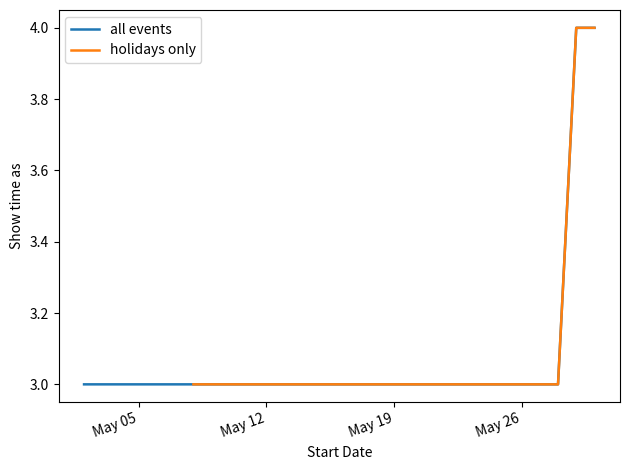

Reading right to left, extract all data points from this chart.

4	4	3	3	3	3	3	3	3	3	3